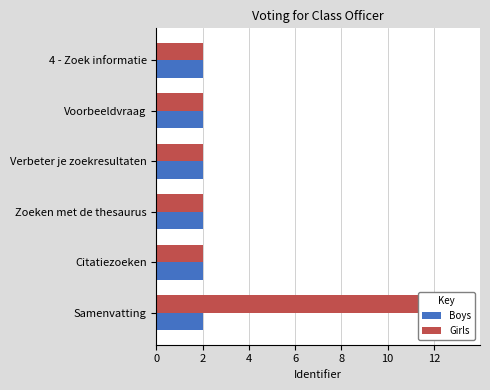

List the series in order of their peak value, lowest first.

Boys, Girls